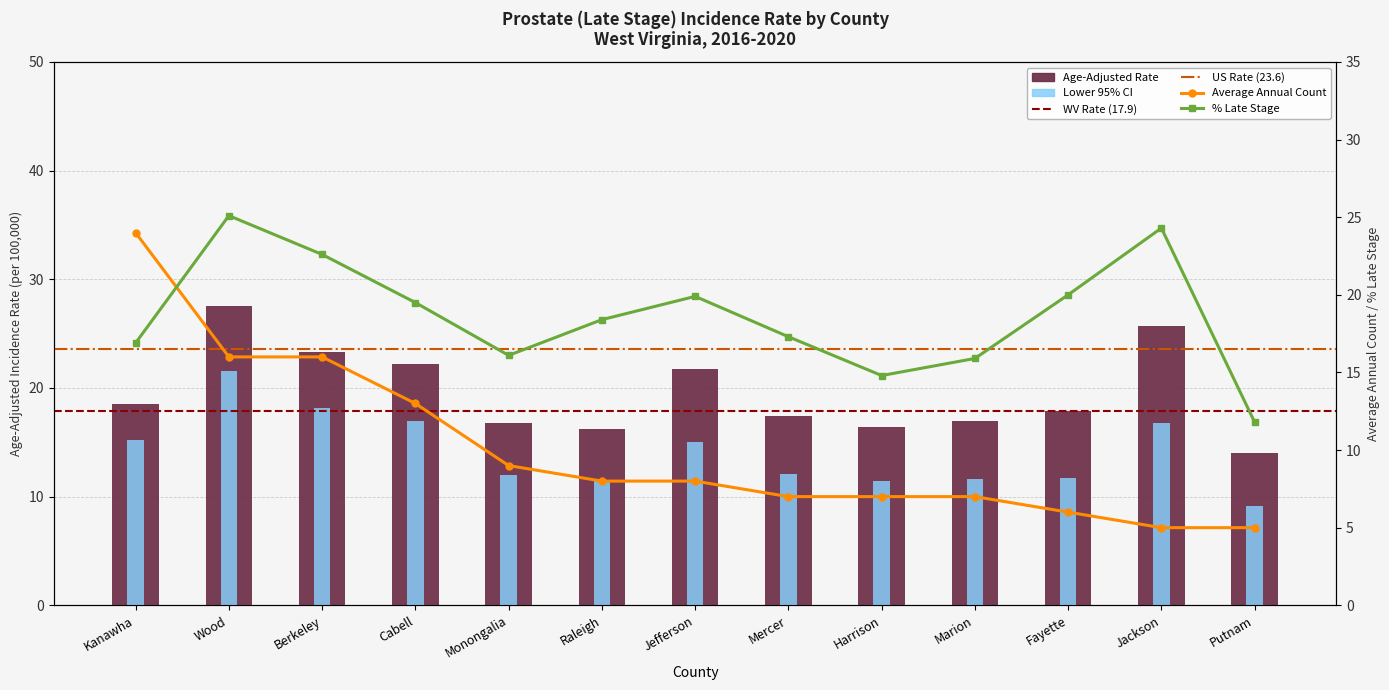

The value of Lower 95% CI at Kanawha is 6.7. True or false?

False